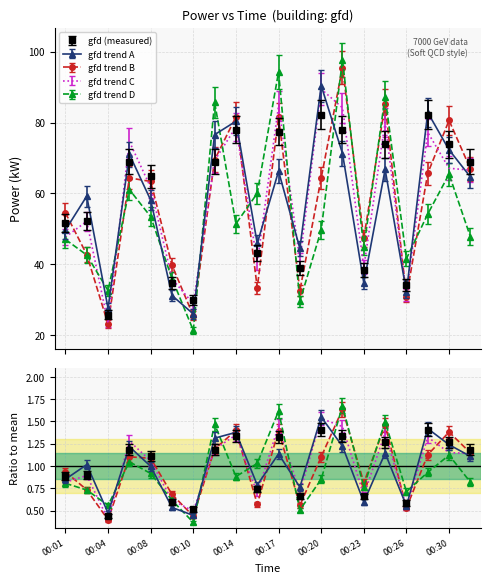

What is the smallest value displayed?

0.4